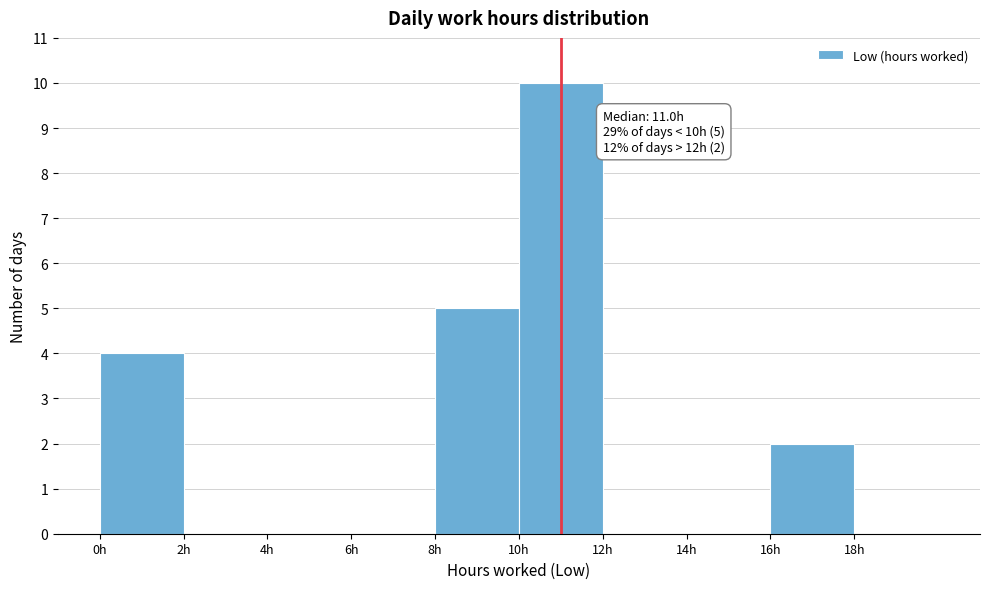

Which range on the x-axis has the tallest bar?

10 to 12